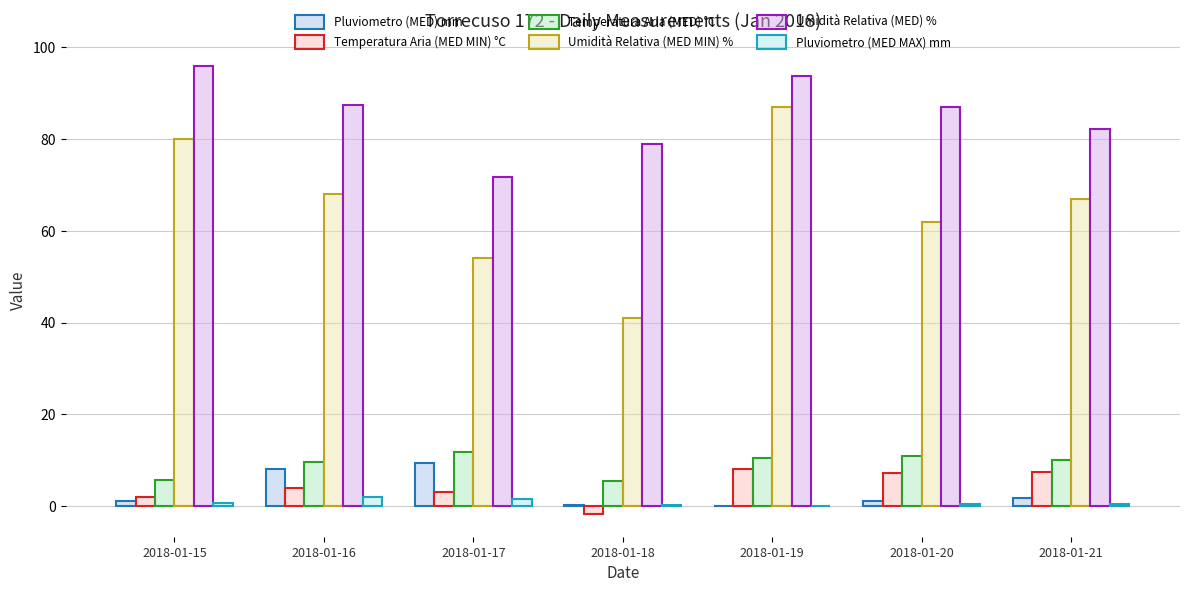

At which label does Pluviometro (MED) mm first exceed 1?

2018-01-15